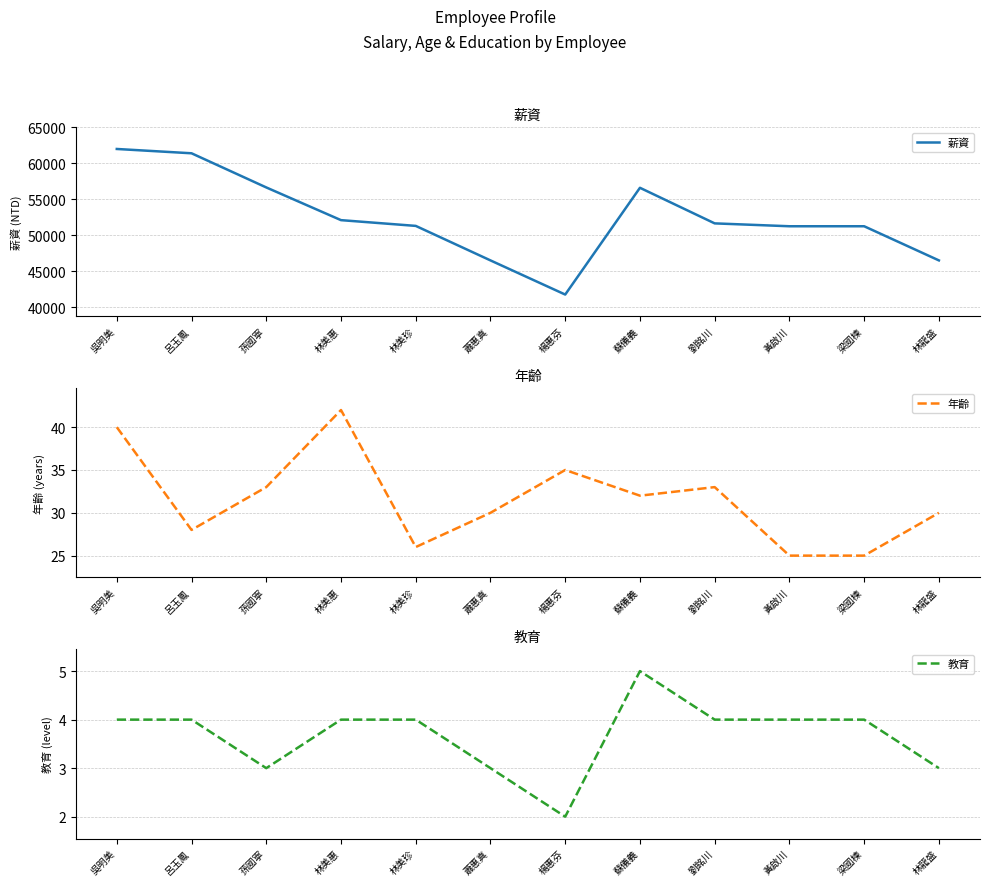

At 蕭惠真, list the series in order from smallest to largest.

教育, 年齡, 薪資